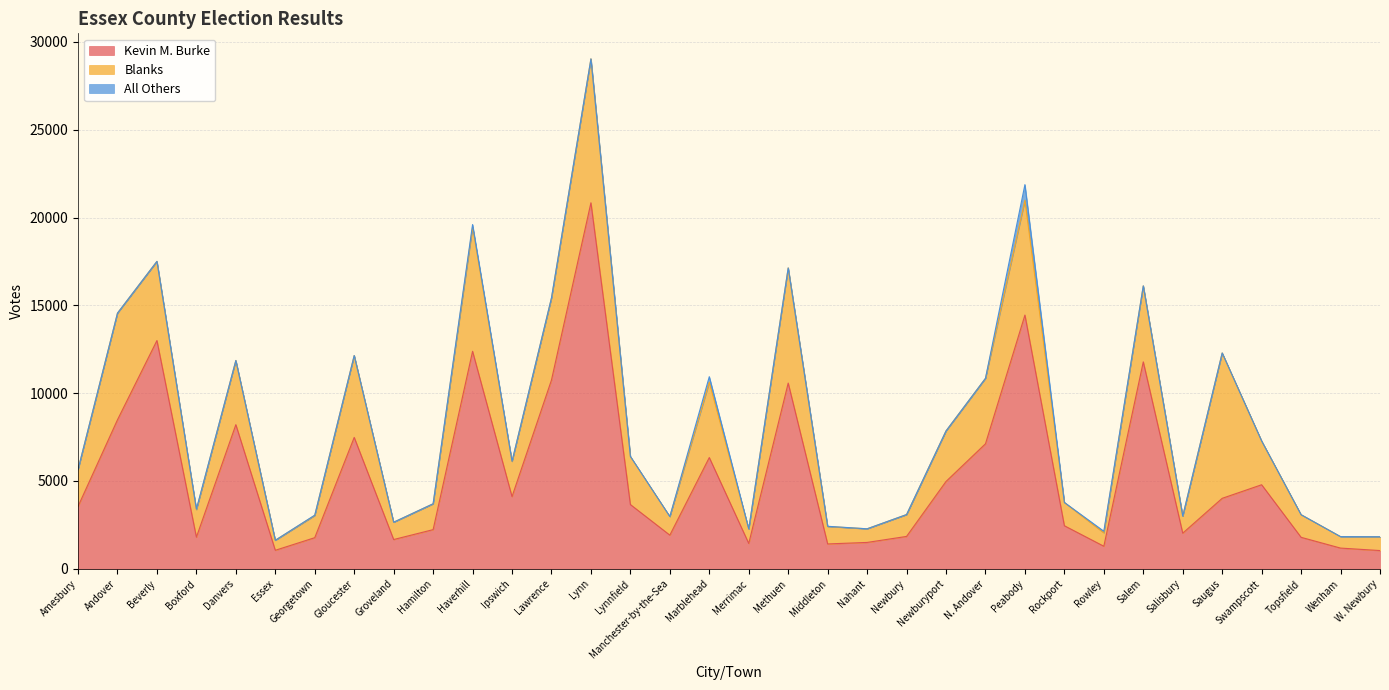

What is the label of the 26th point from the left?

Rockport